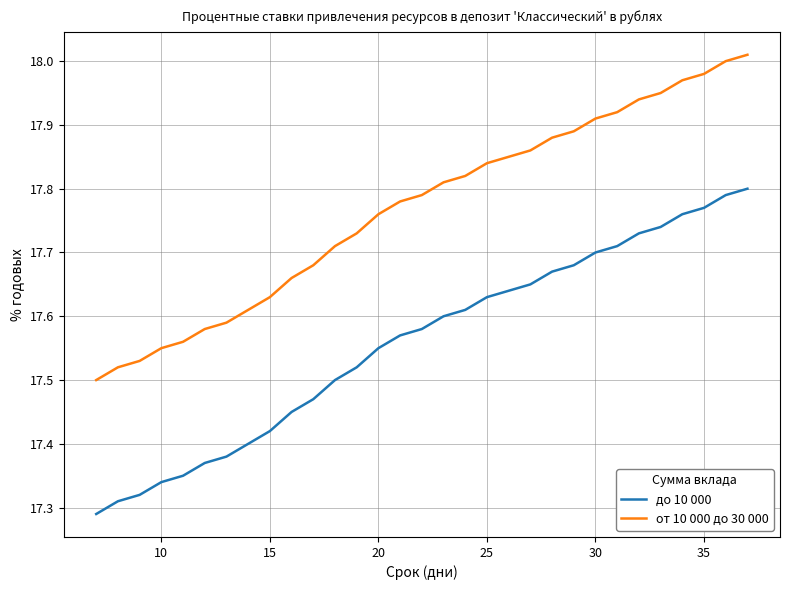

True or false: от 10 000 до 30 000 and до 10 000 cross at least once.

False